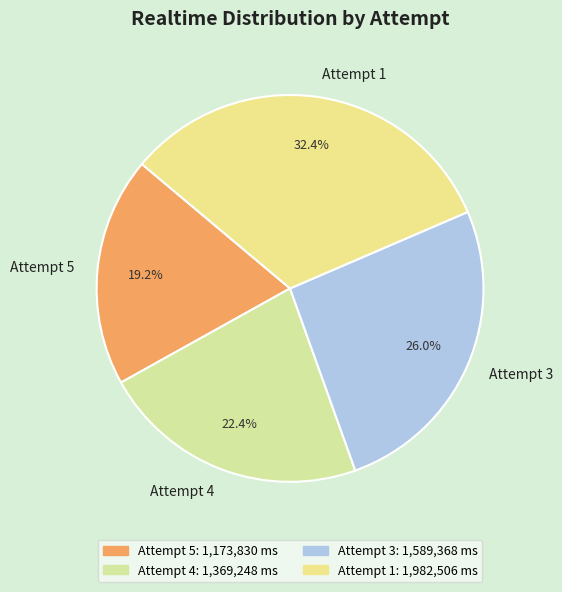

To the nearest percent, what is the difference between the Attempt 1 and Attempt 3 slice percentages?

6%